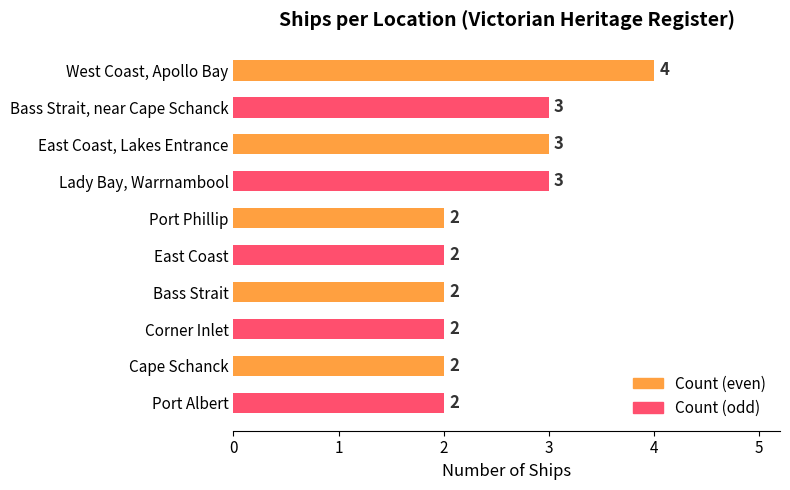

Does the chart contain stacked bars?

No